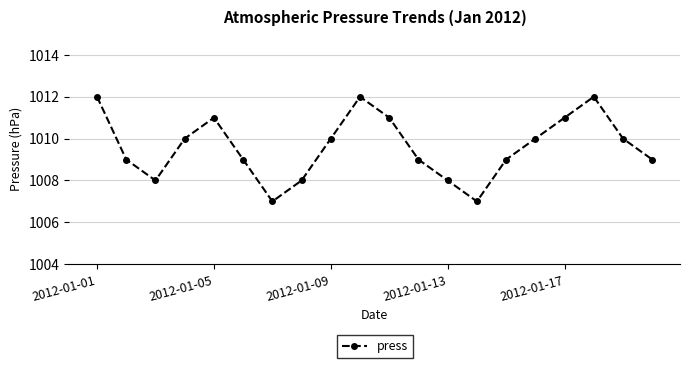

How many points are higher than both their immediate neighbors (excluding endpoints)?

3